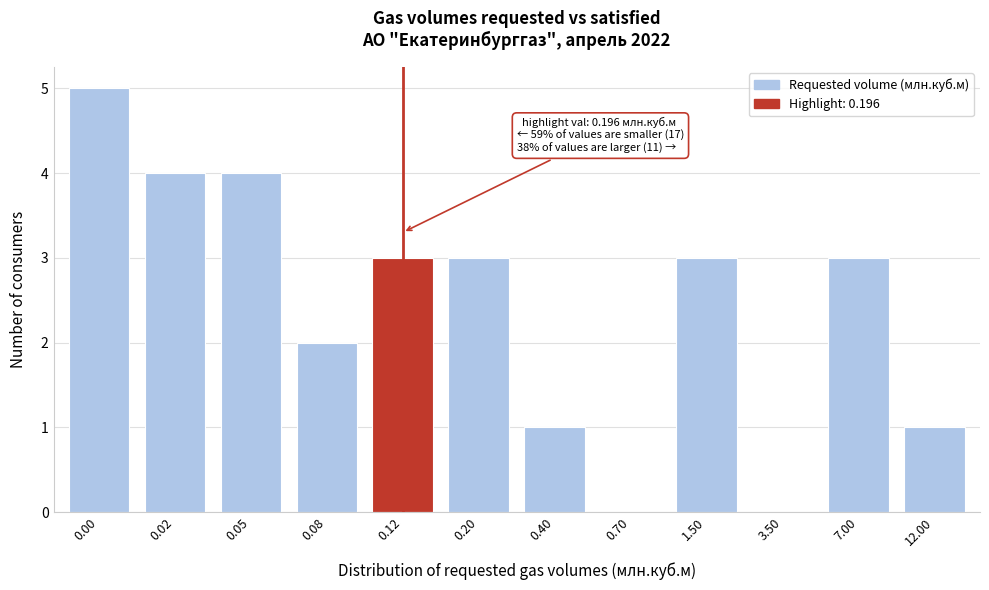

Reading right to left, what are all the values shown in this chart?

12.00=1	7.00=3	3.50=0	1.50=3	0.70=0	0.40=1	0.20=3	0.12=3	0.08=2	0.05=4	0.02=4	0.00=5